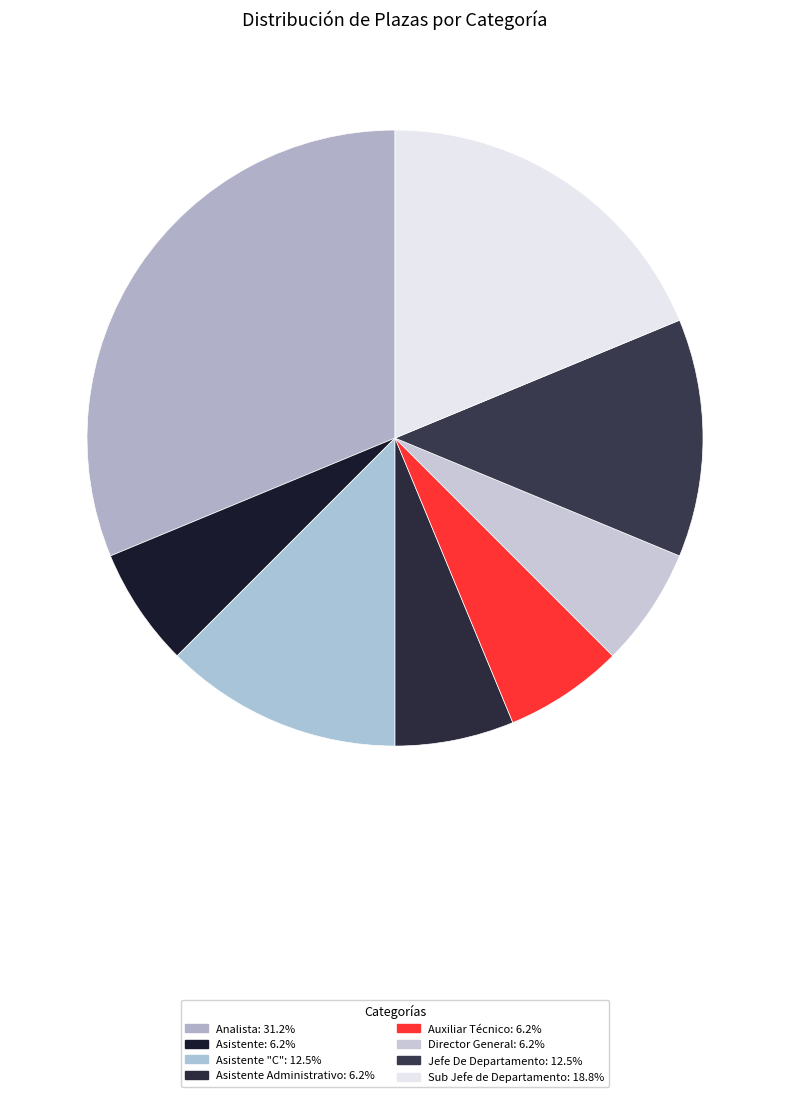

How many slices are in this pie chart?

8